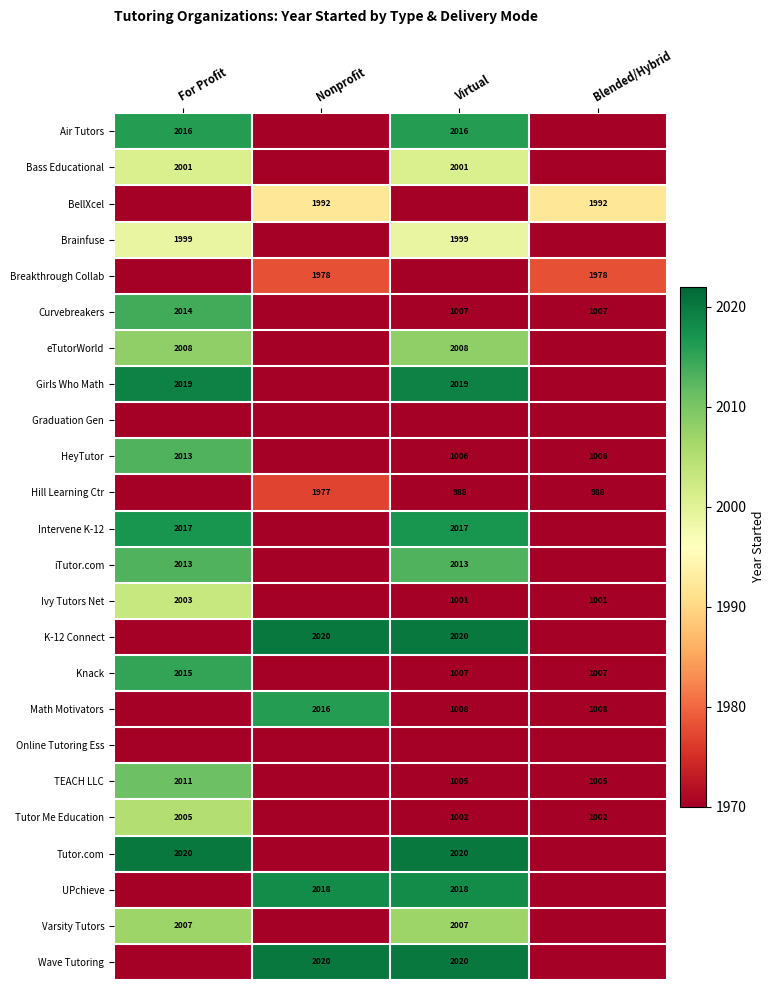

Is the value of Tutor Me Education at Virtual greater than the value of K-12 Connect at Nonprofit?

No